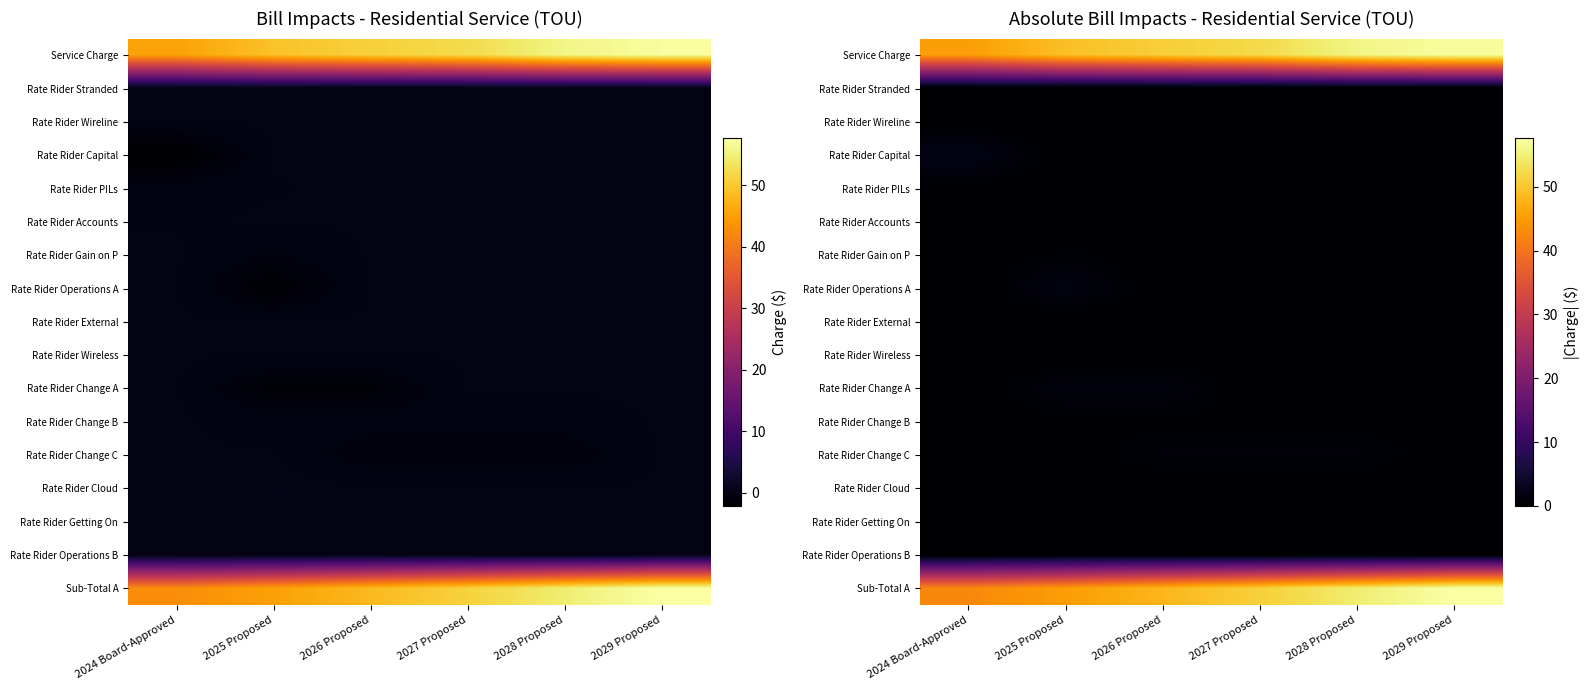

Count the number of categories in the chart.

6